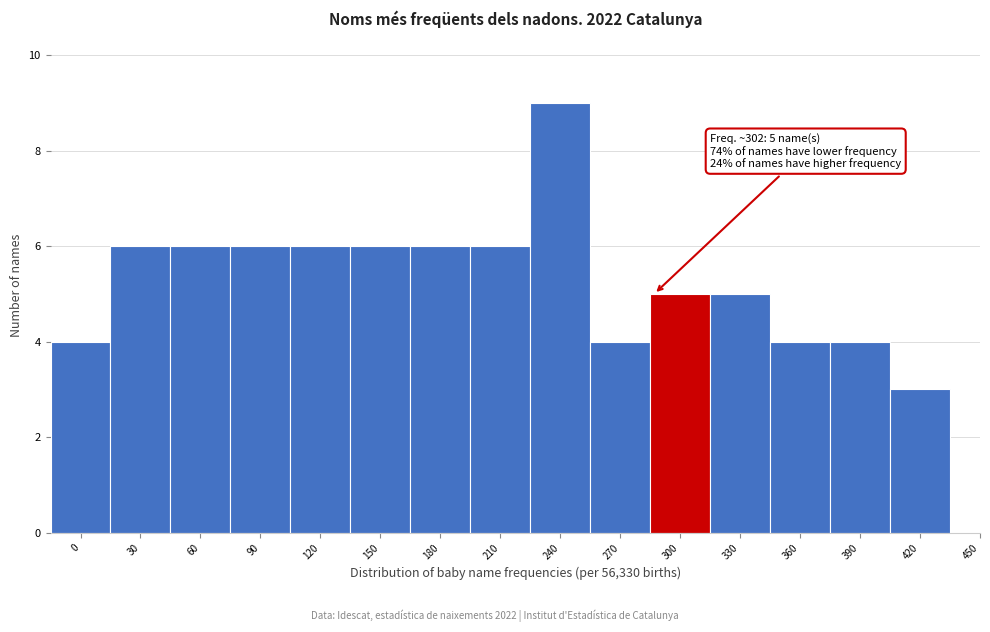

Reading left to right, extract all data points from this chart.

0=4	30=6	60=6	90=6	120=6	150=6	180=6	210=6	240=9	270=4	300=5	330=5	360=4	390=4	420=3	450=0